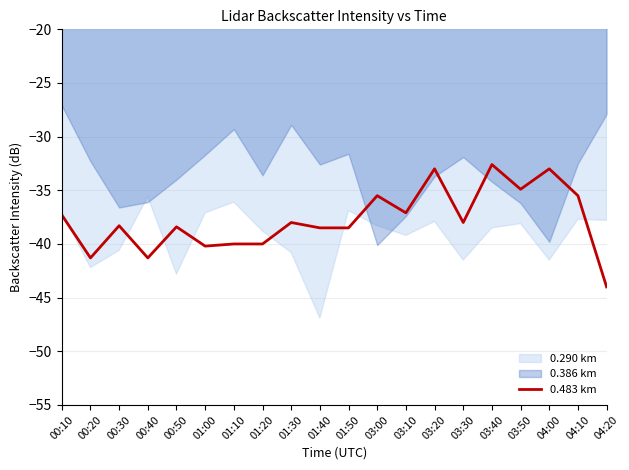

What is the minimum value for 0.483 km?

-44.0